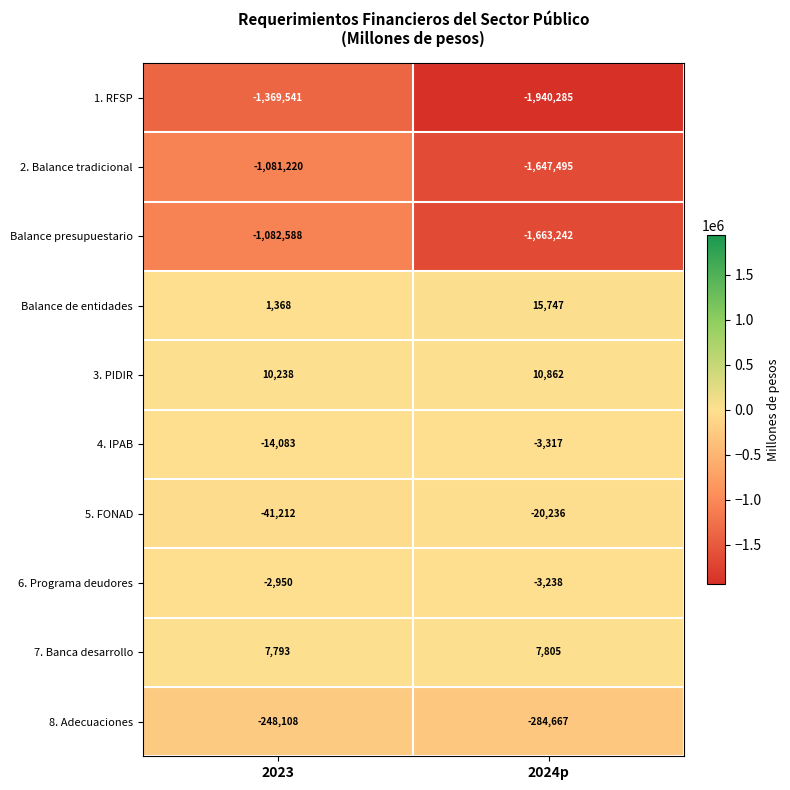

List the series in order of their peak value, highest first.

Balance de entidades, 3. PIDIR, 7. Banca desarrollo, 6. Programa deudores, 4. IPAB, 5. FONAD, 8. Adecuaciones, 2. Balance tradicional, Balance presupuestario, 1. RFSP